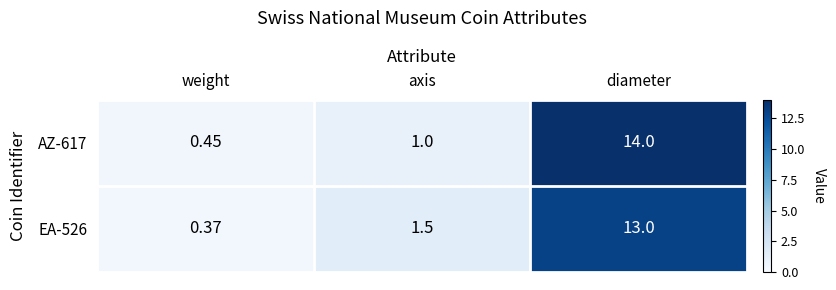

At axis, list the series in order from smallest to largest.

AZ-617, EA-526